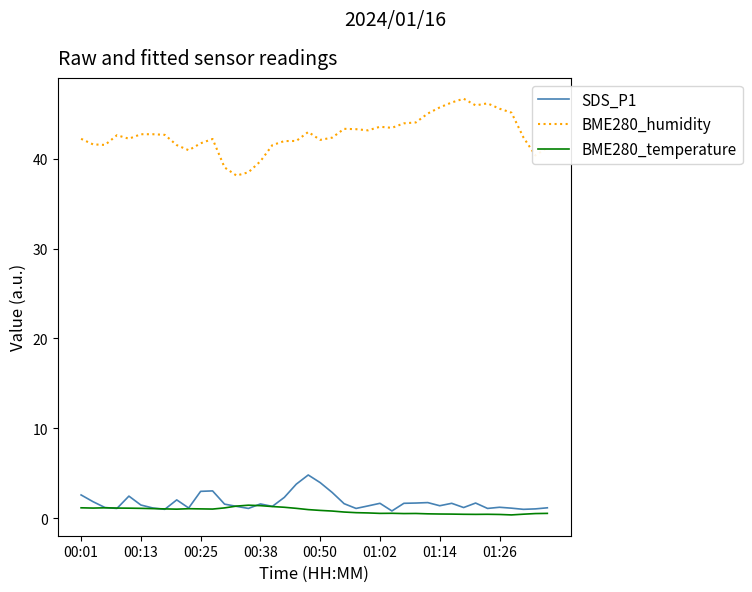

What is the minimum value shown in the chart?

0.4